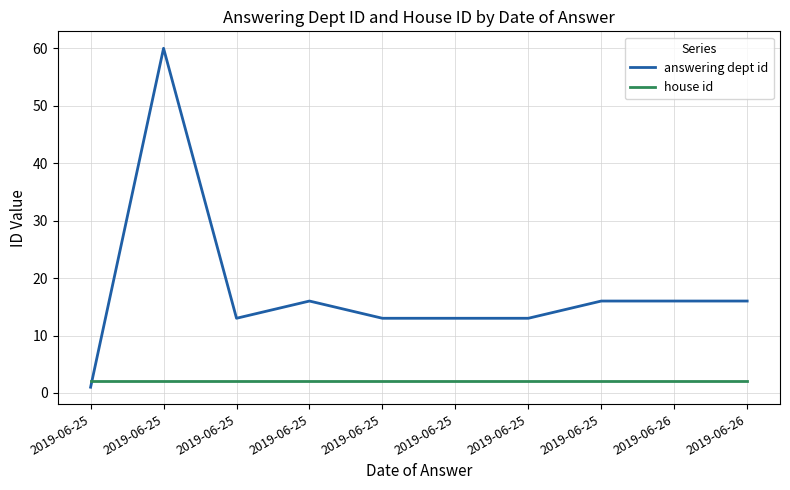

True or false: answering dept id and house id intersect in this chart.

True